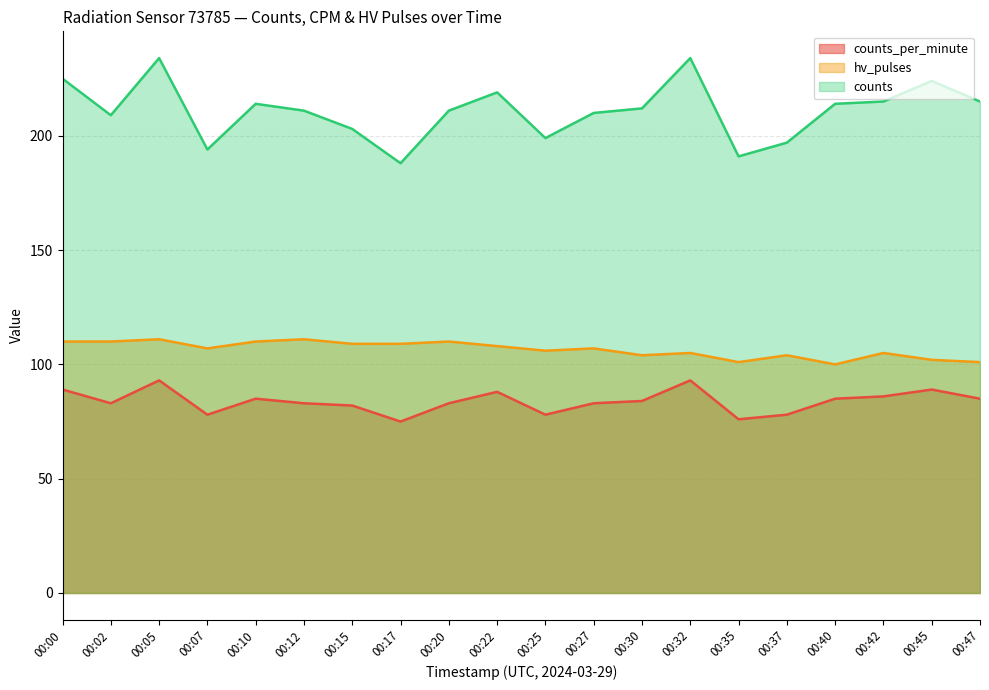

Is the value of hv_pulses at 00:07 greater than the value of counts at 00:35?

No